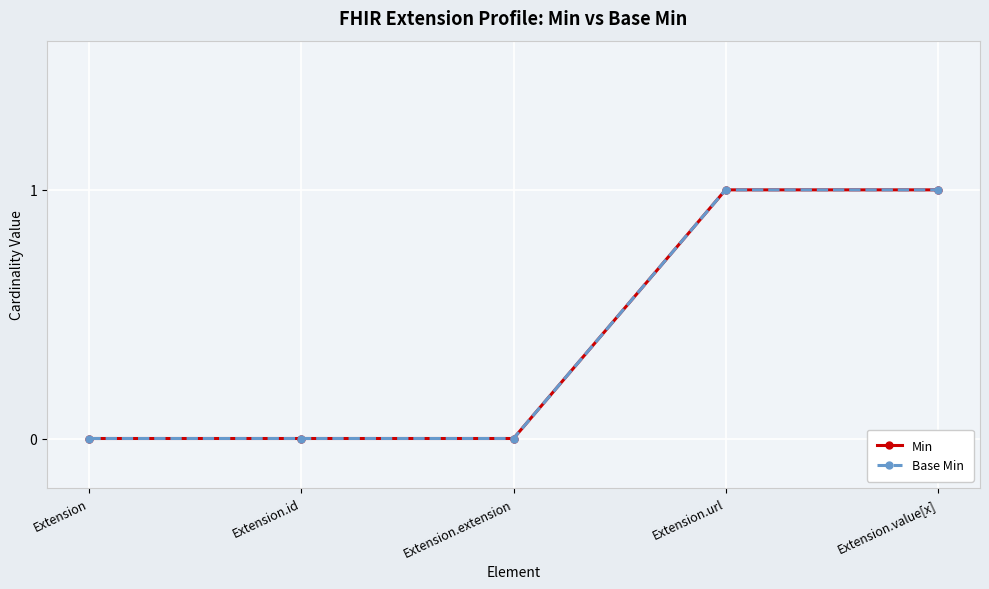

Reading left to right, what are all the values shown in this chart?

Min: 0	0	0	1	1
Base Min: 0	0	0	1	1